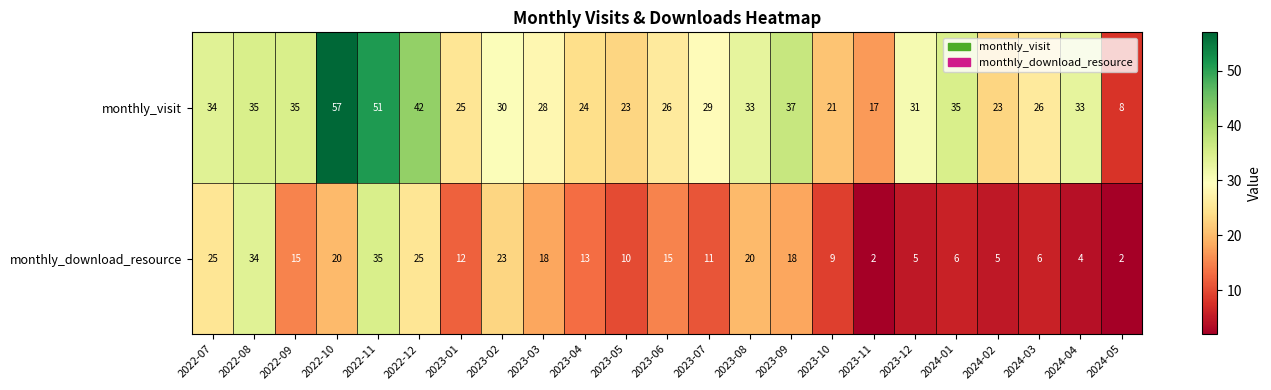

The value of monthly_download_resource at 2023-05 is 10. True or false?

True